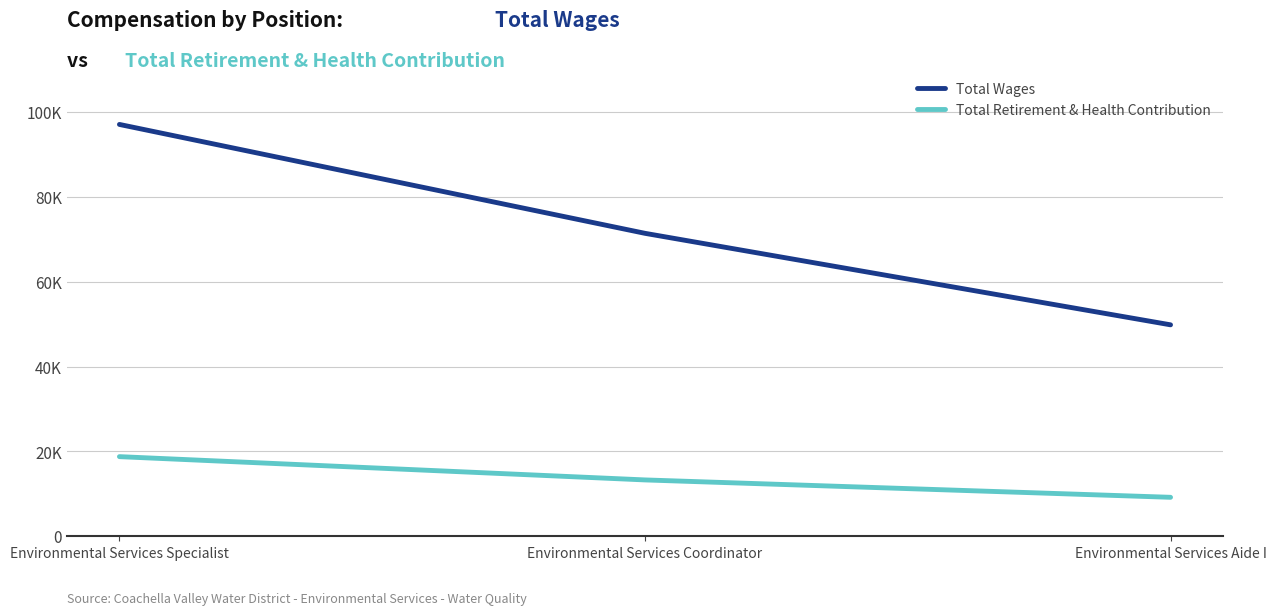

Does the chart display data point markers on the line(s)?

No